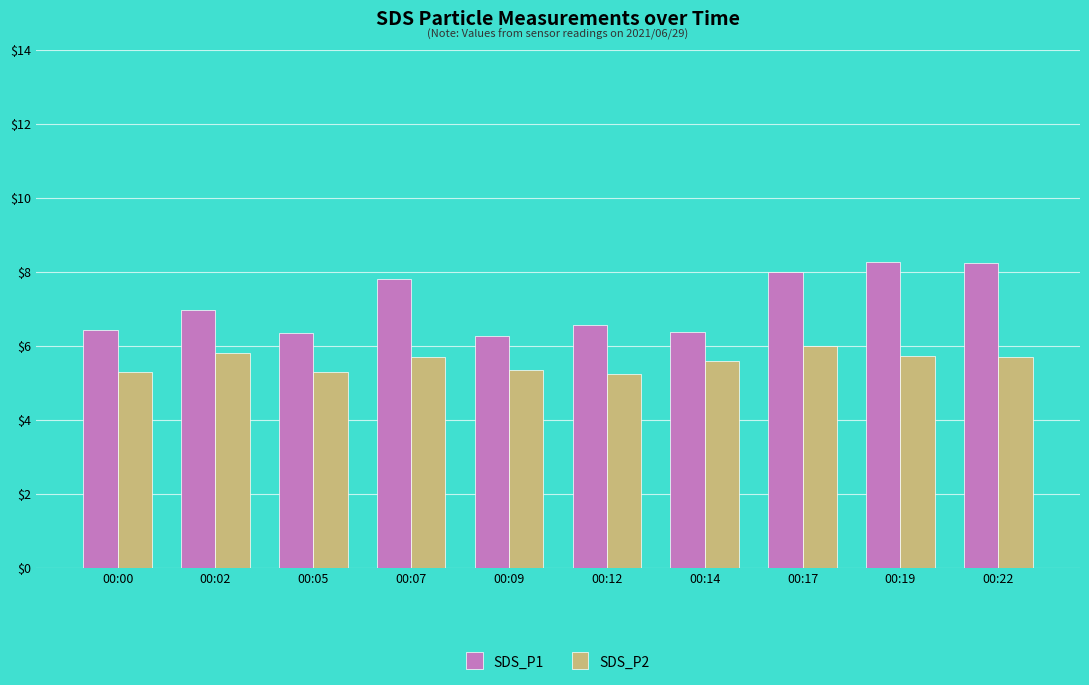

Between 00:05 and 00:14, which series saw the biggest shift?

SDS_P2